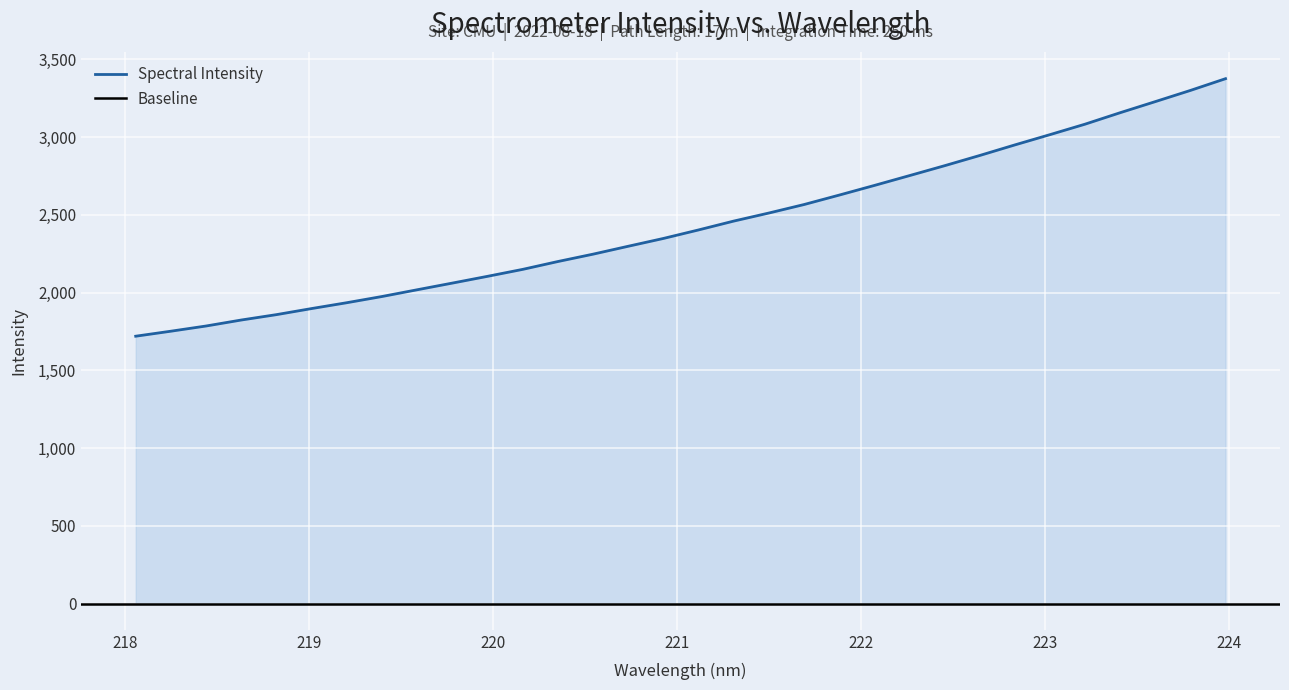

Between 220.3533 and 222.263, which is larger?

222.263